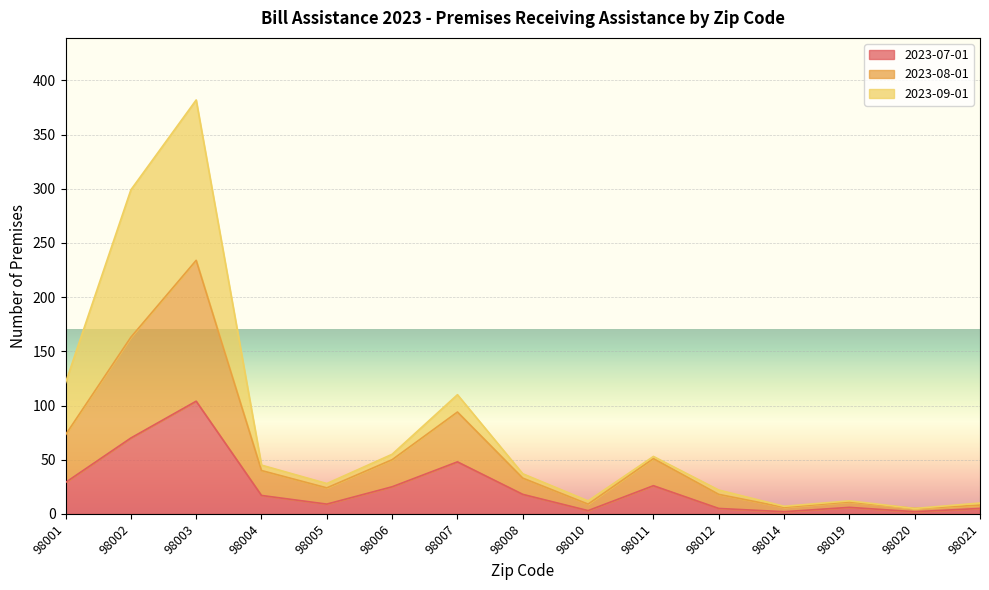

How many data points does each series have?

15